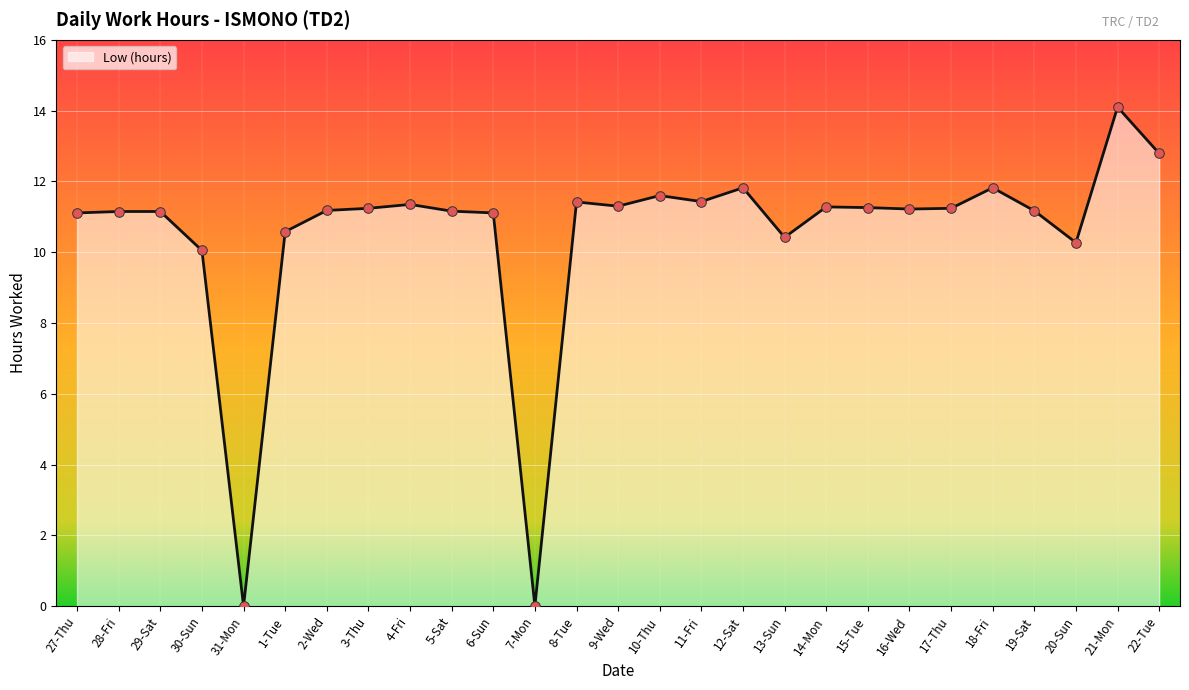

Between 30-Sun and 12-Sat, which is larger?

12-Sat